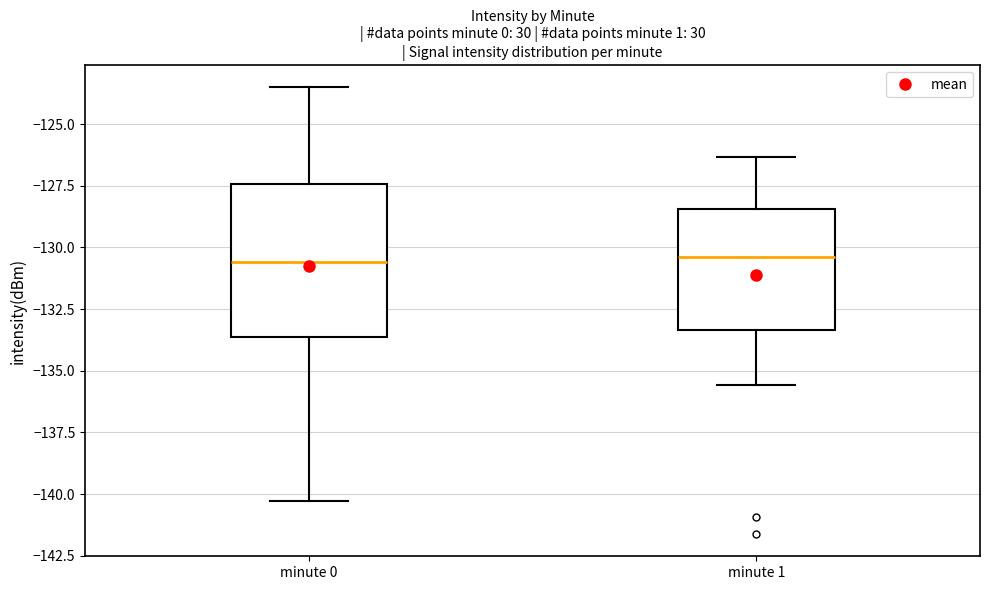

Where does the lower whisker of the box for minute 0 end on the y-axis? The values are not printed on the chart, so give them approximately, as read against the axis.

-140.5